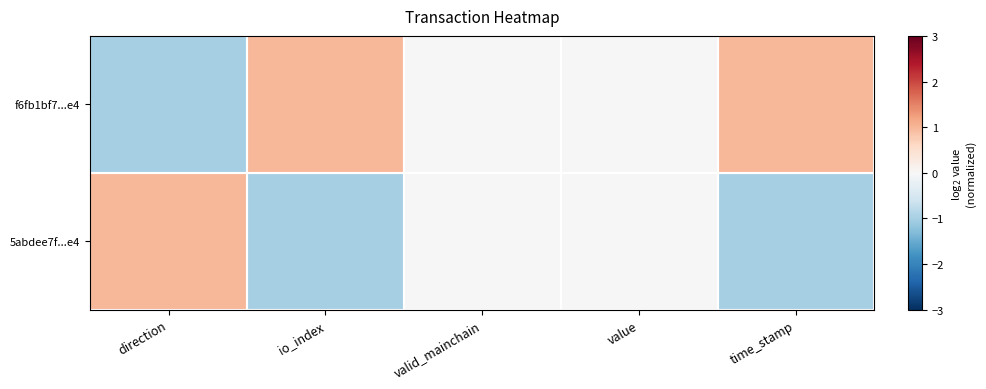

At io_index, list the series in order from smallest to largest.

5abdee7f...e4, f6fb1bf7...e4